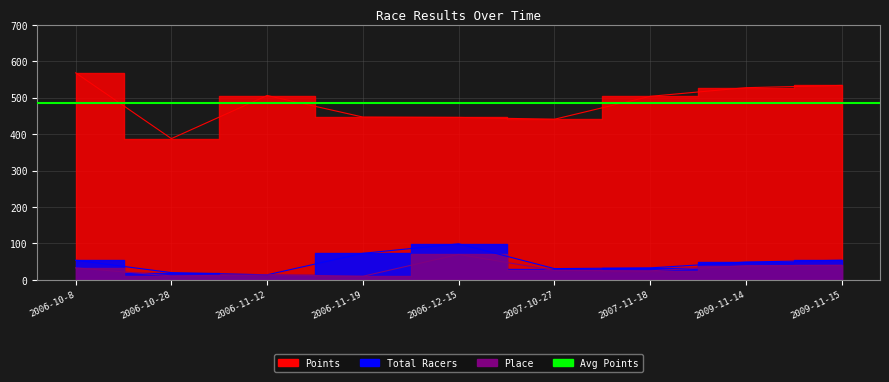

How many data points in Place are above 26?

4